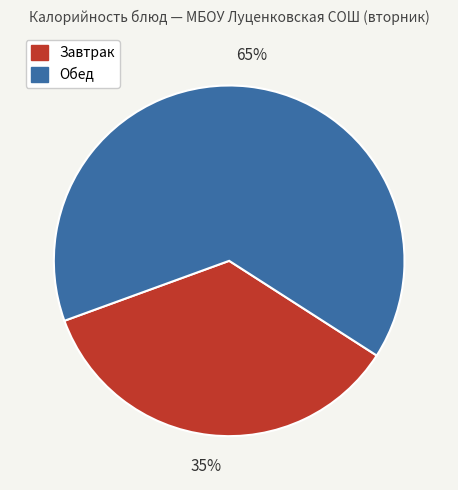

How many segments does this pie chart have?

2